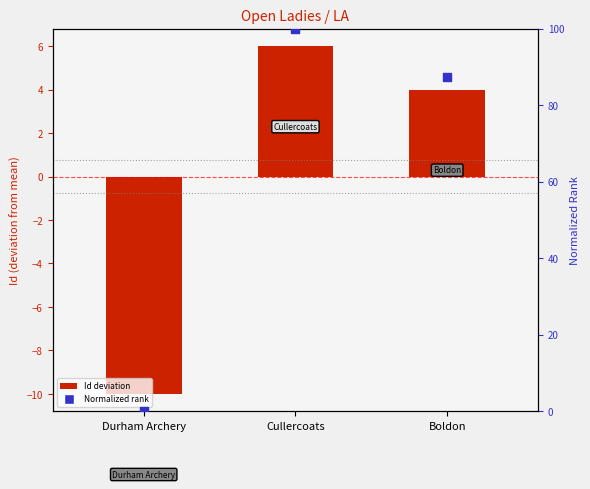

Which series has the widest spread of Y values?

Normalized rank (0-100)